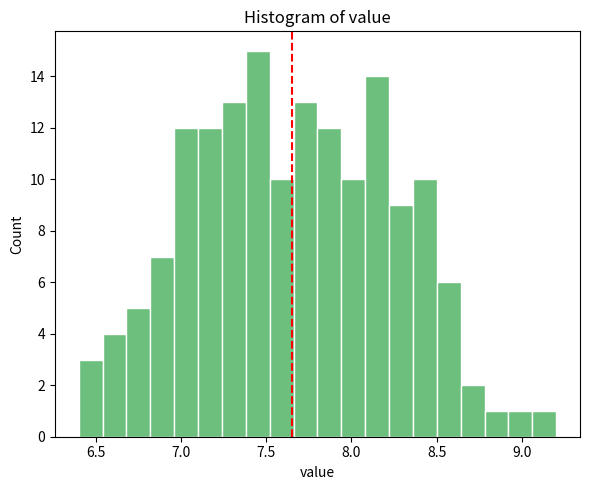

Read against the x-axis, roughly where is the centre of the tallest bar?

7.45